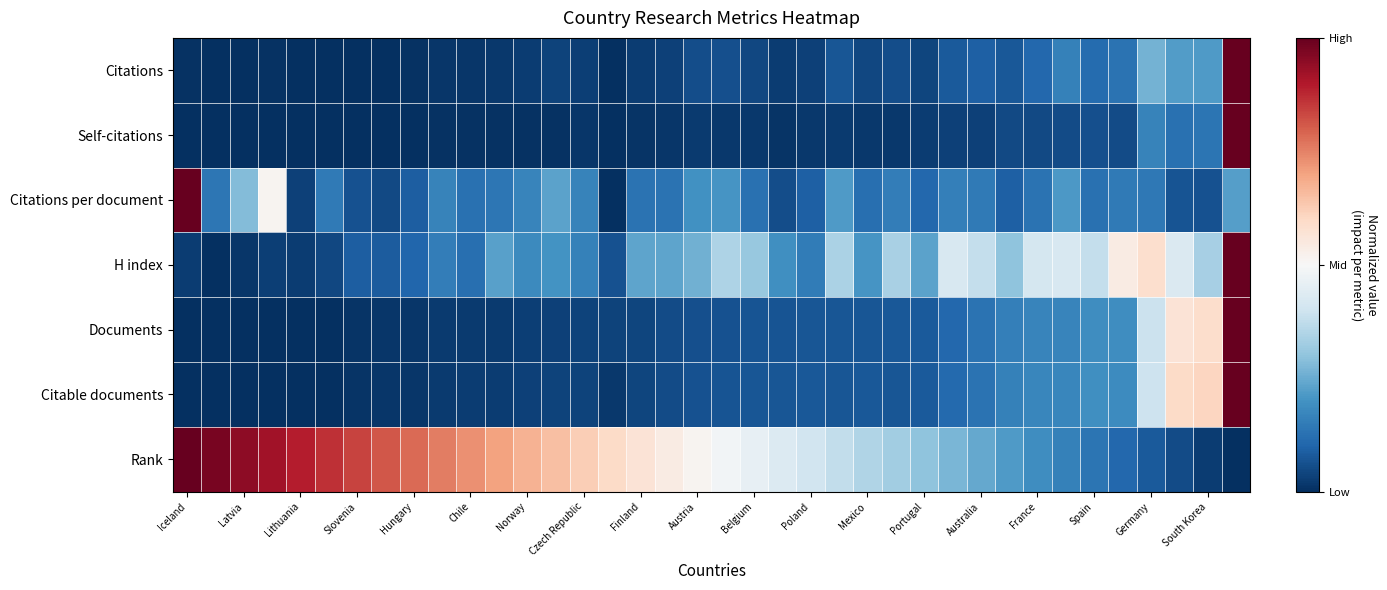

What is the smallest value displayed?

-1.0